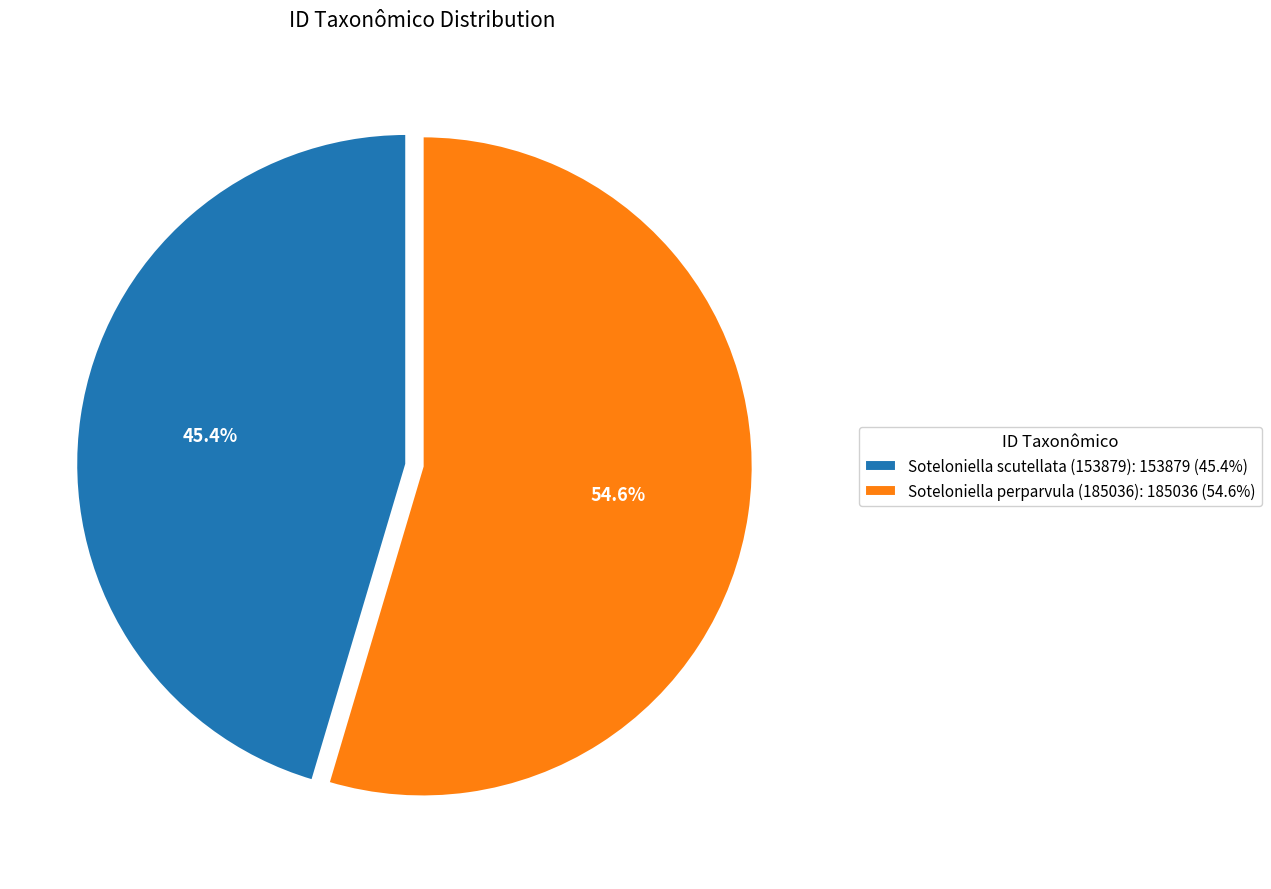

What percentage is NOT represented by Soteloniella scutellata (153879)?

54.6%